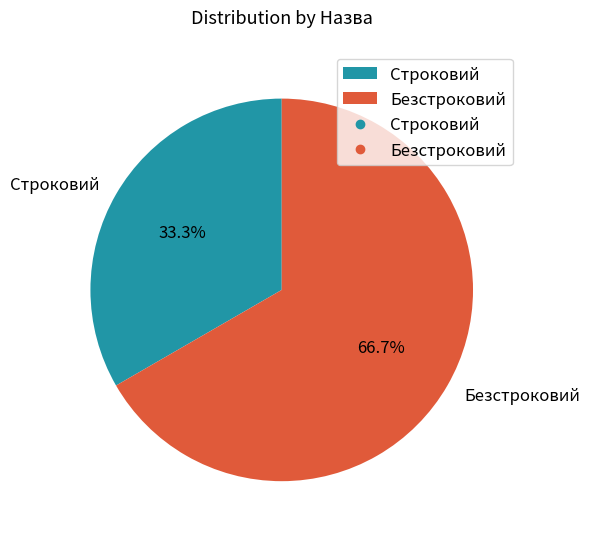

Is the sum of Безстроковий and Строковий greater than half?

Yes